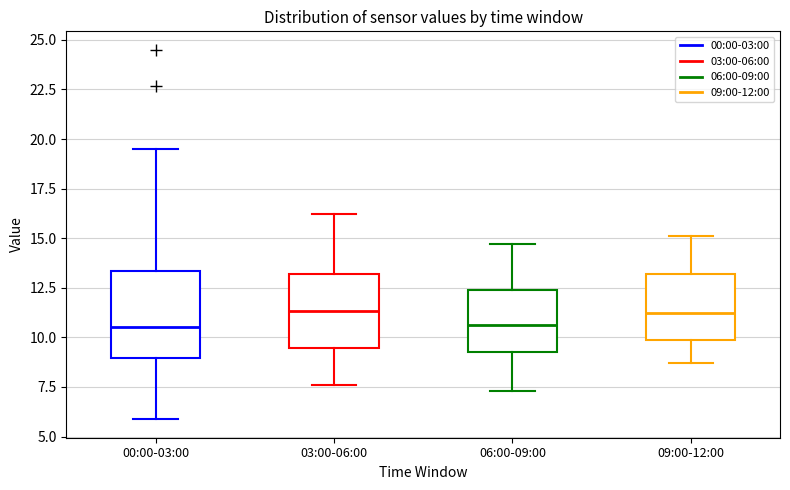

Where is the lower edge of the box for 09:00-12:00 on the y-axis? The values are not printed on the chart, so give them approximately, as read against the axis.

10.0